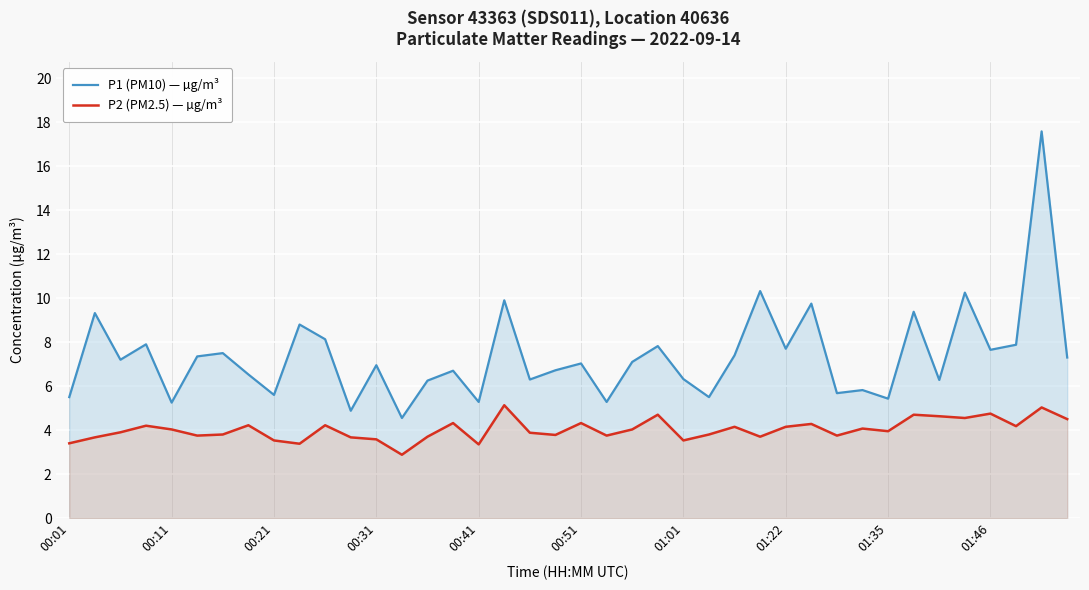

What is the value of the P2 (PM2.5) — µg/m³ point at the 30th from the left?

4.3